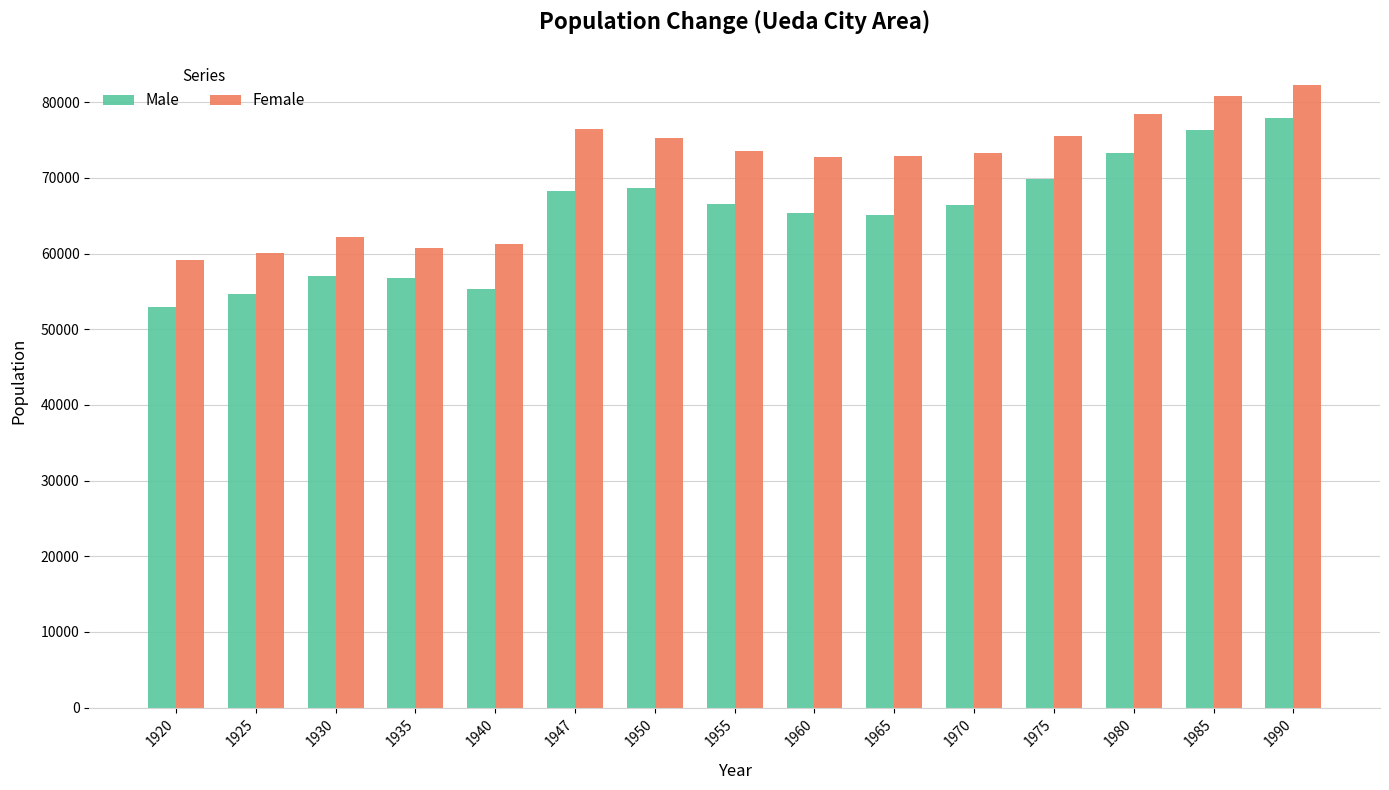

True or false: Male has a value of 15856 at 1955.

False